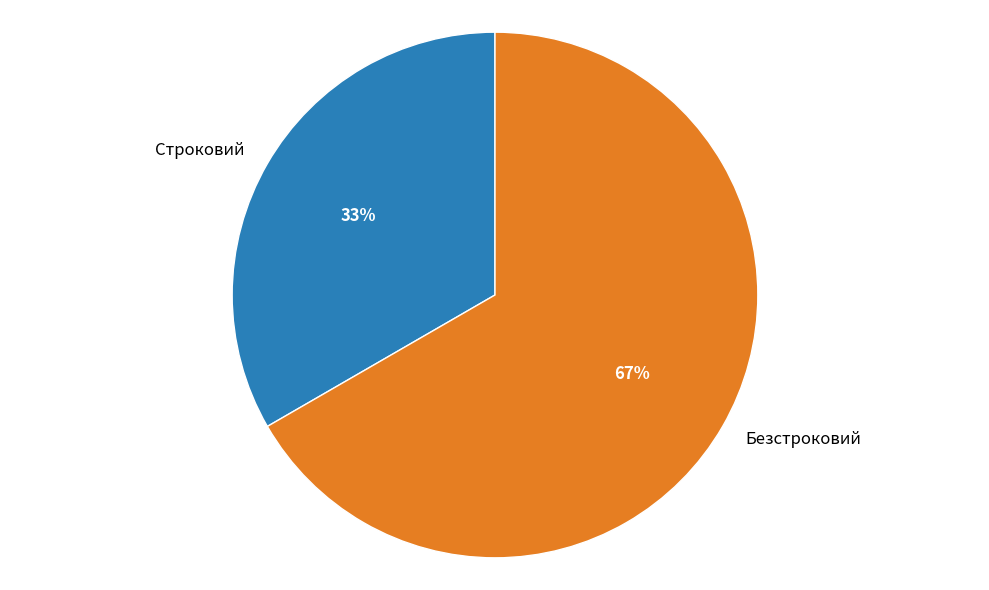

Which category has the smallest portion of the pie?

Строковий